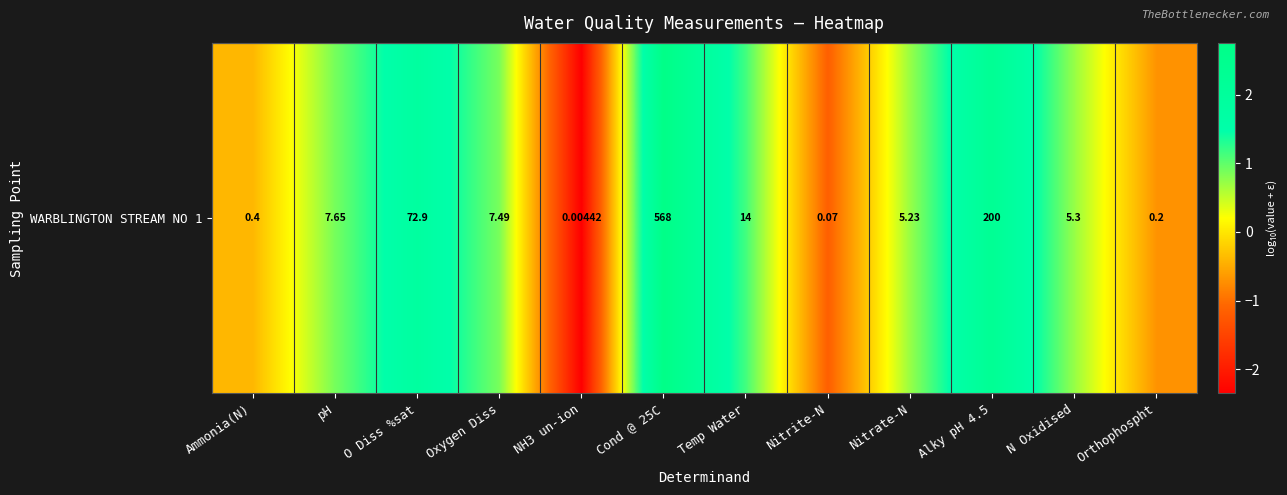

How many values are below zero?

4